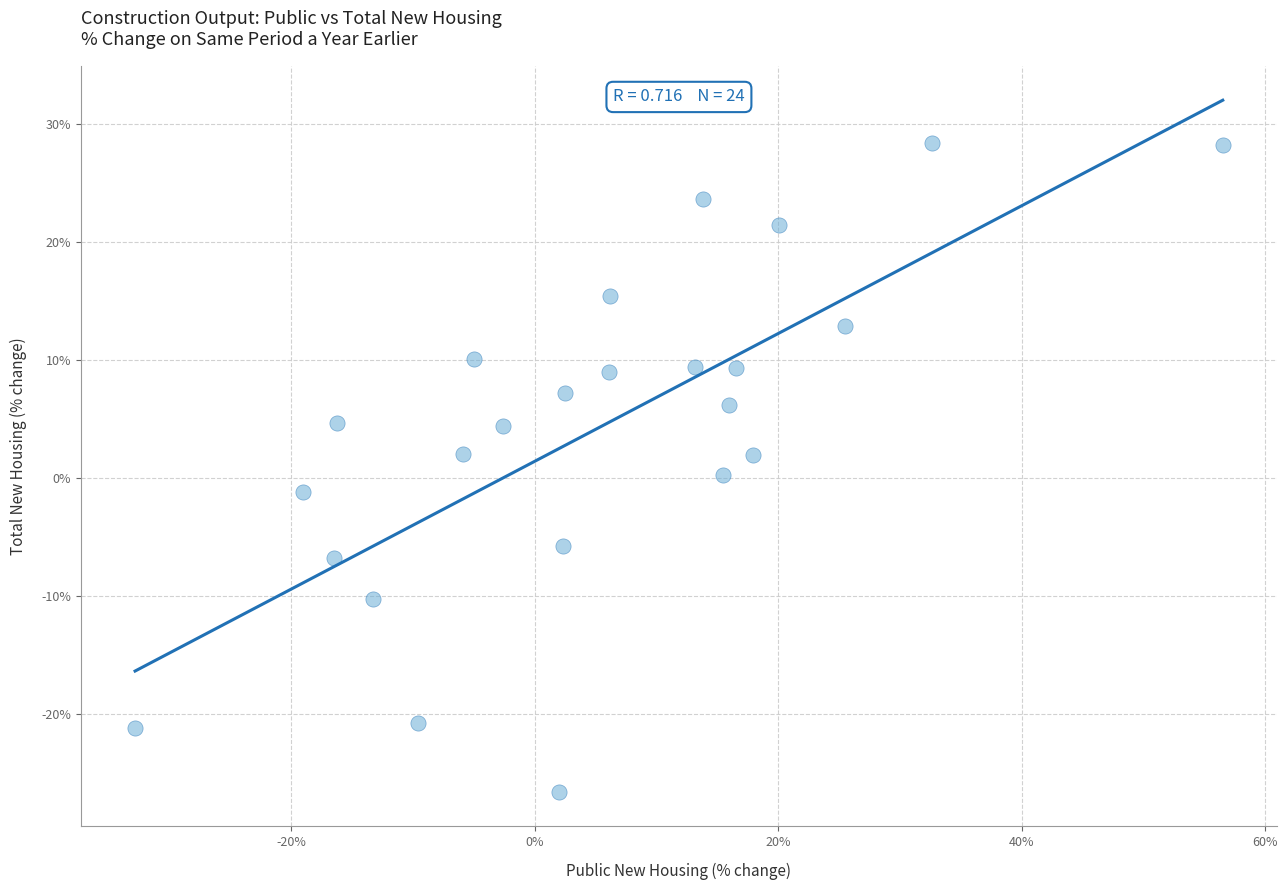

What is the range of X values (max minus min)?

89.3